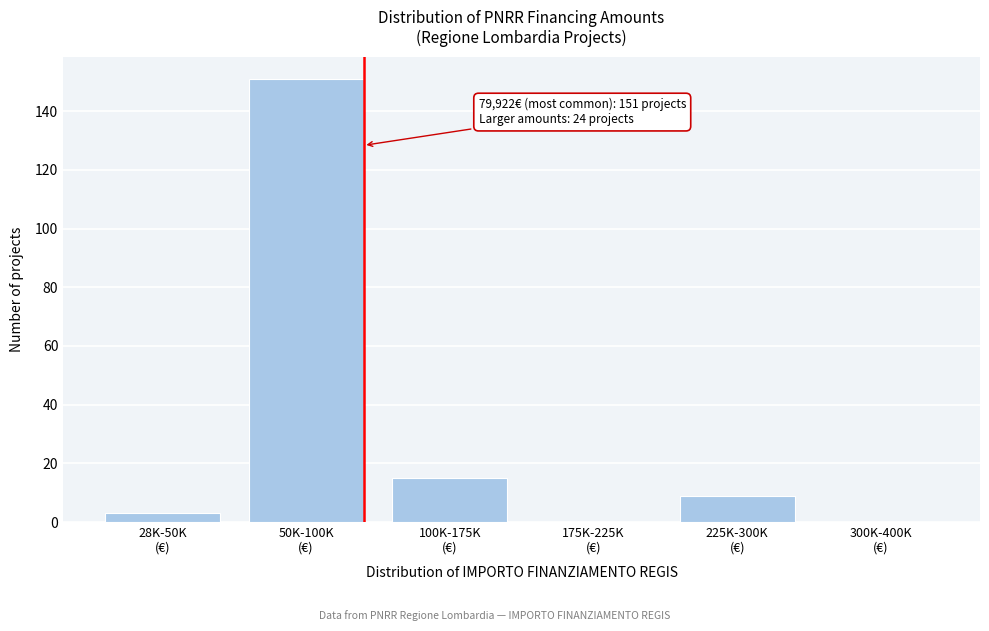

What is the sum of all values?

178